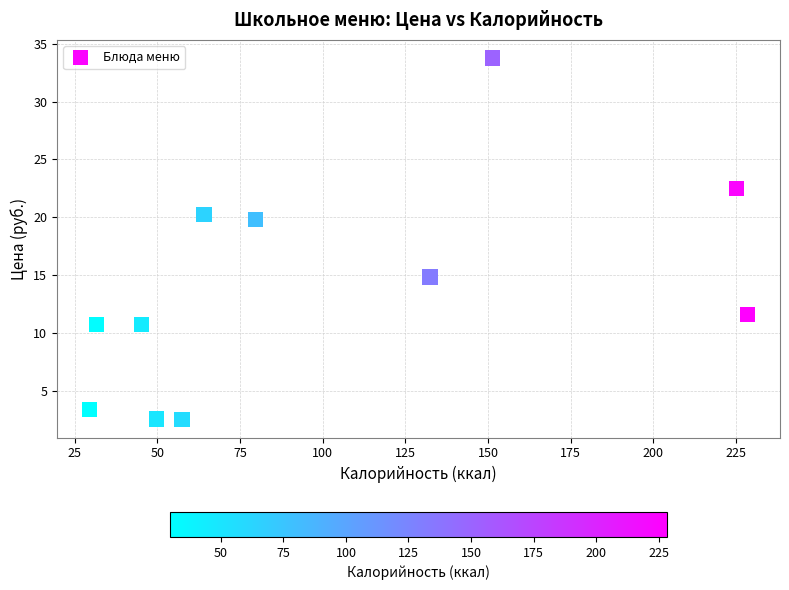

What Y value in the scatter plot is closest to 18?

19.8